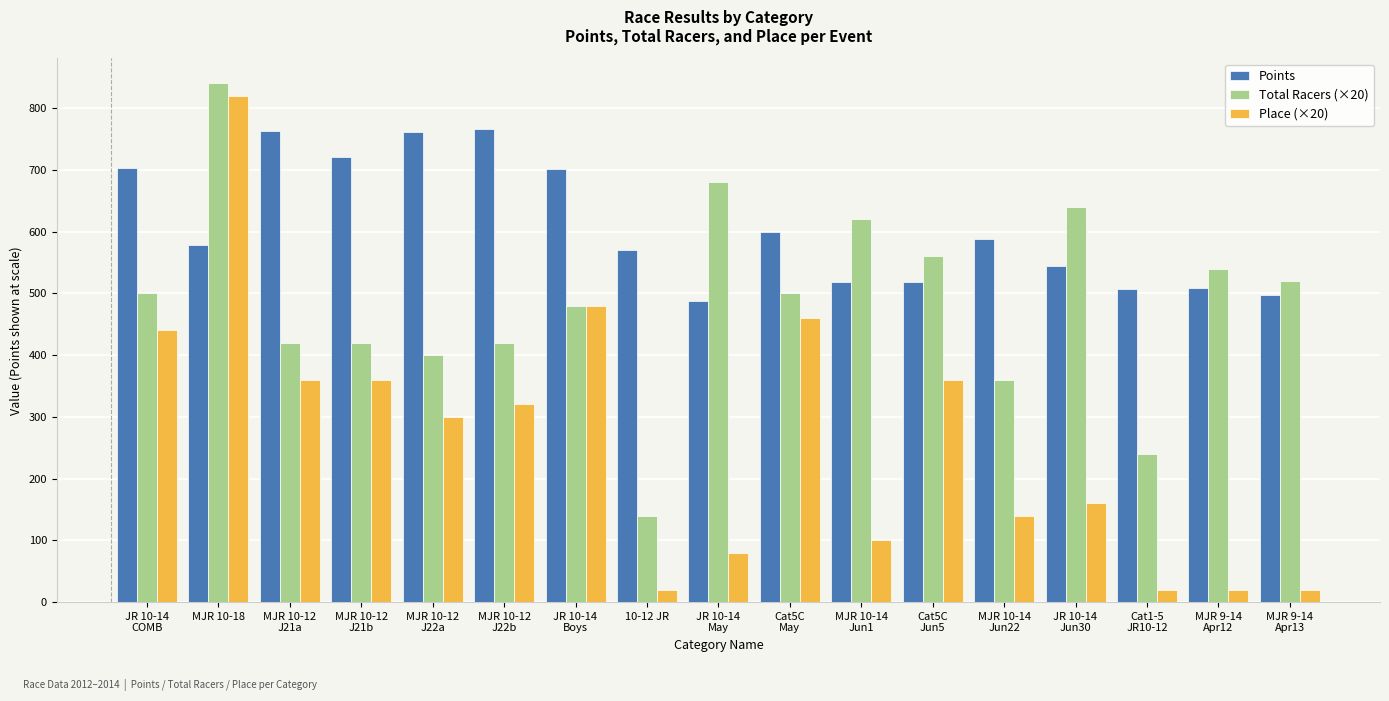

Which series has the largest total across all categories?

Points